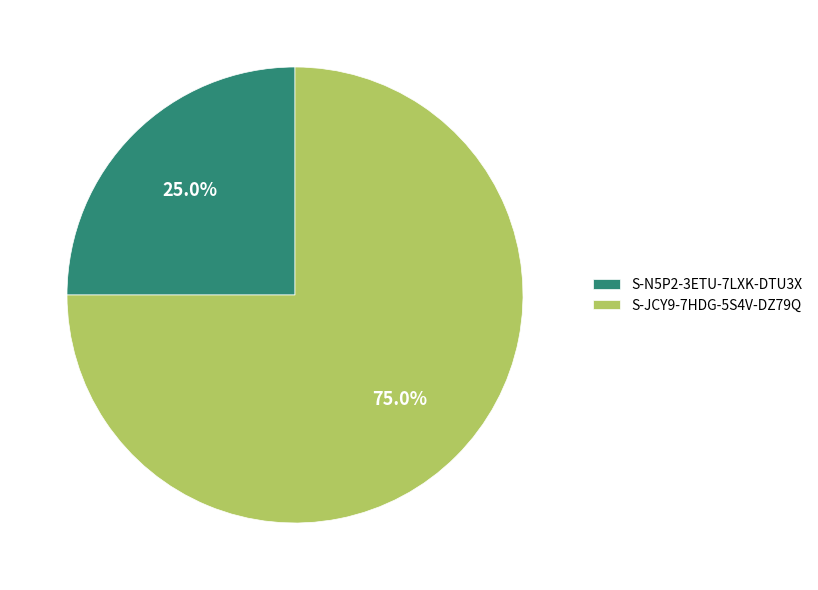

To the nearest percent, what portion does S-N5P2-3ETU-7LXK-DTU3X represent?

25%